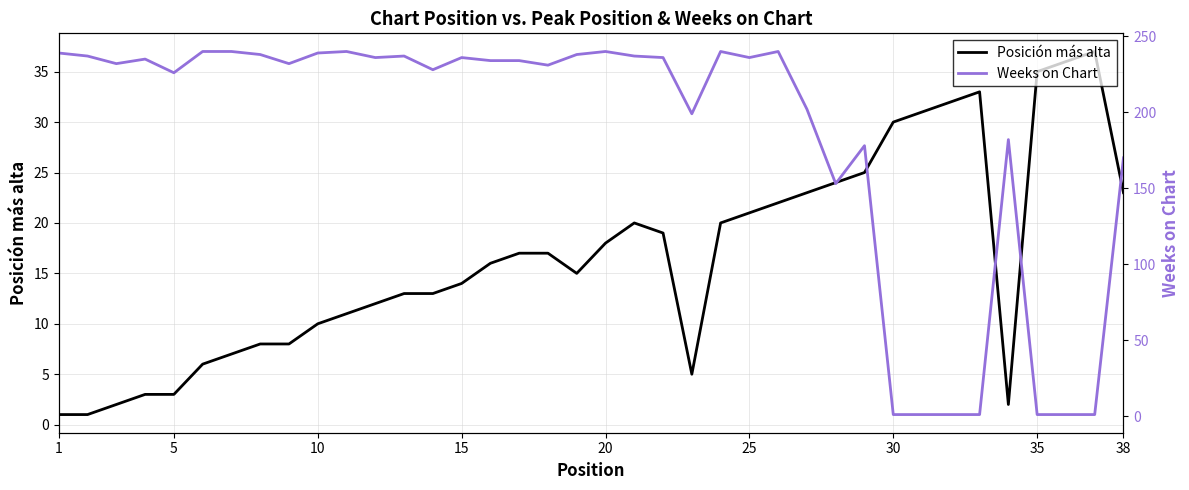

At which category does Posición más alta reach its first local peak?

20